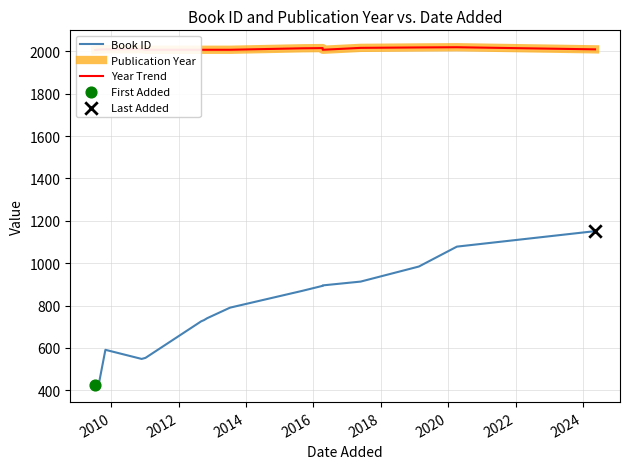

Which series has the widest spread of Y values?

Book ID